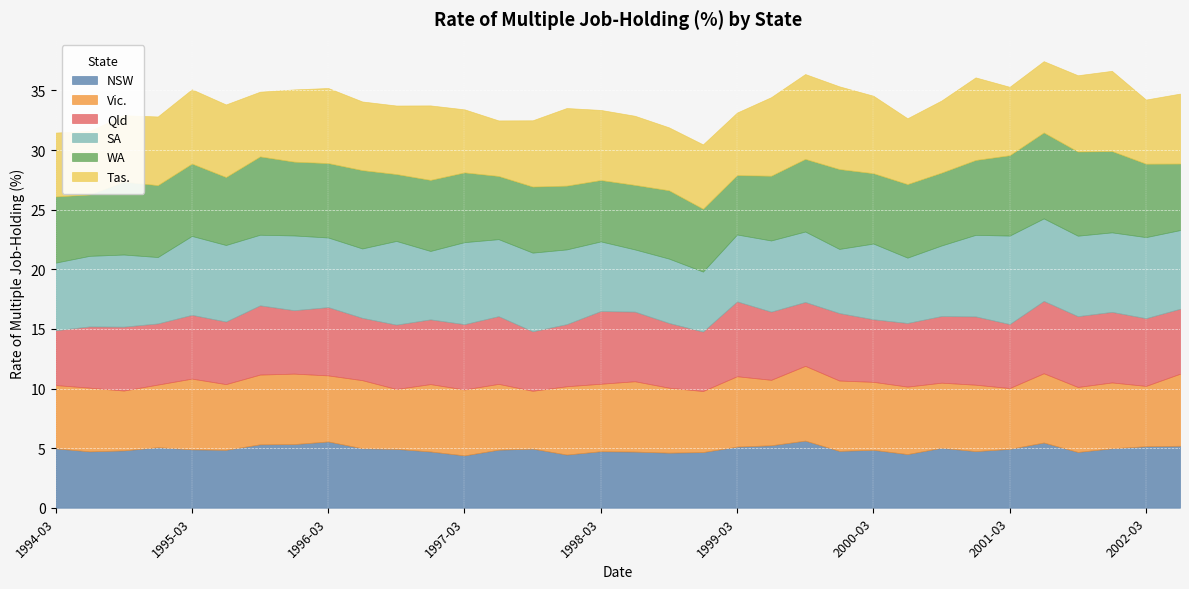

At which category is the sum across all series the highest?

2001-06